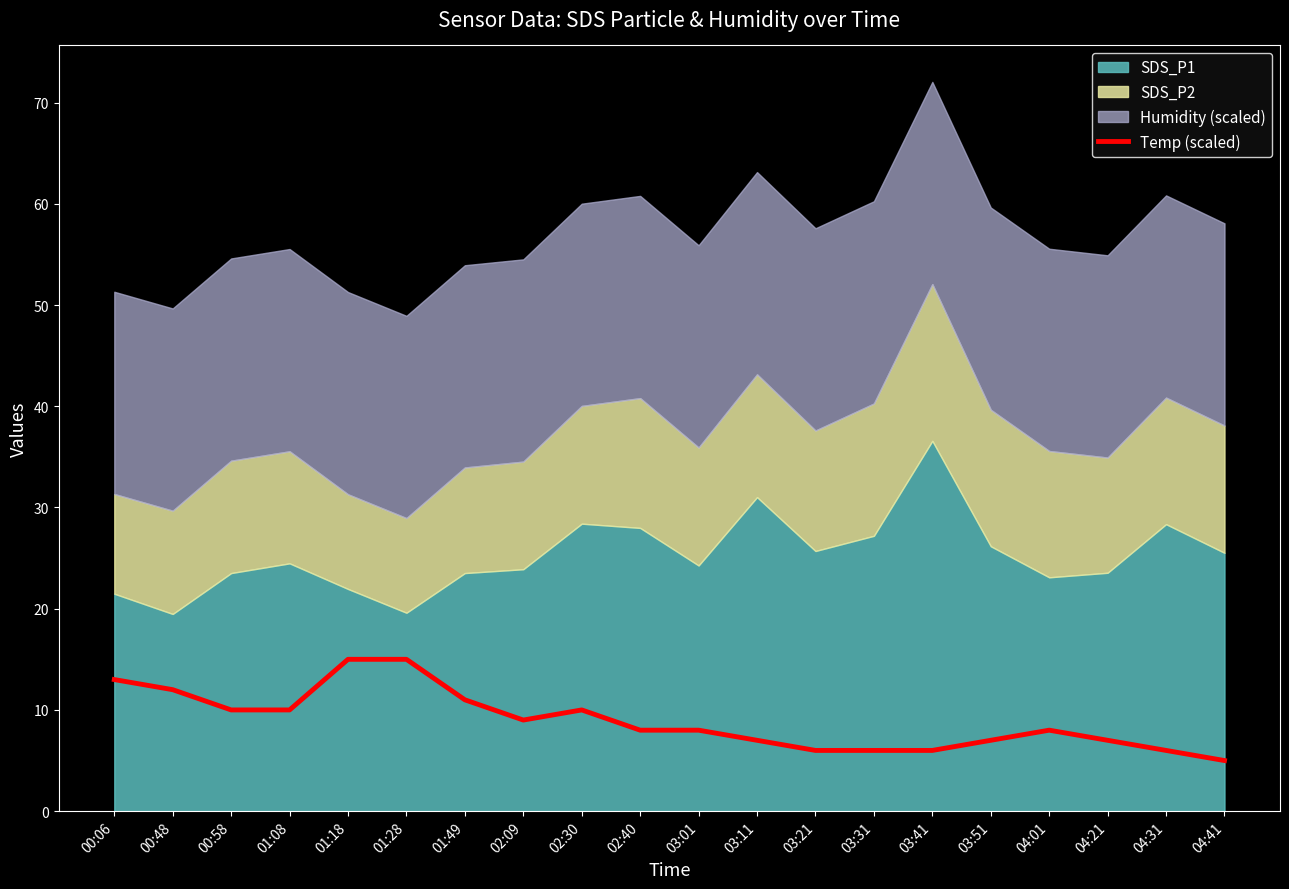

Does the chart have visible grid lines?

No